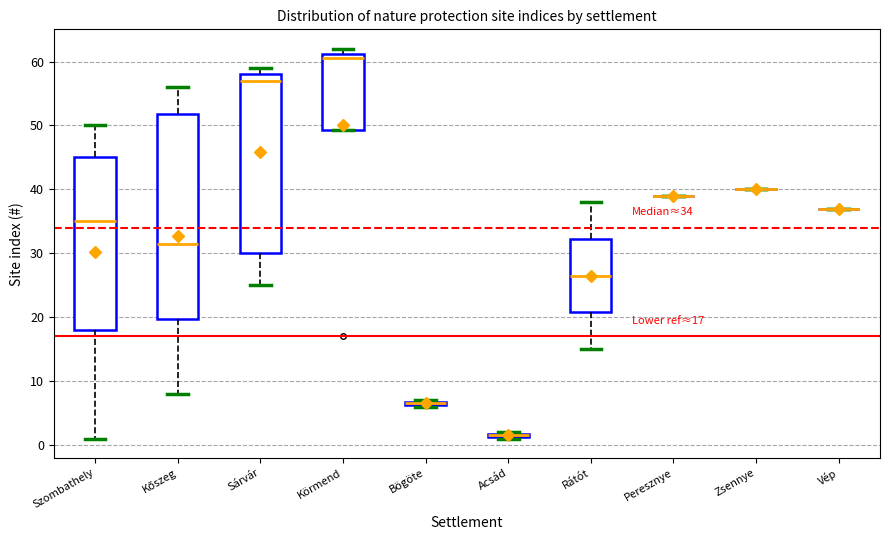

Comparing the boxes themselves (not the whiskers), which one is the tallest?

Kőszeg